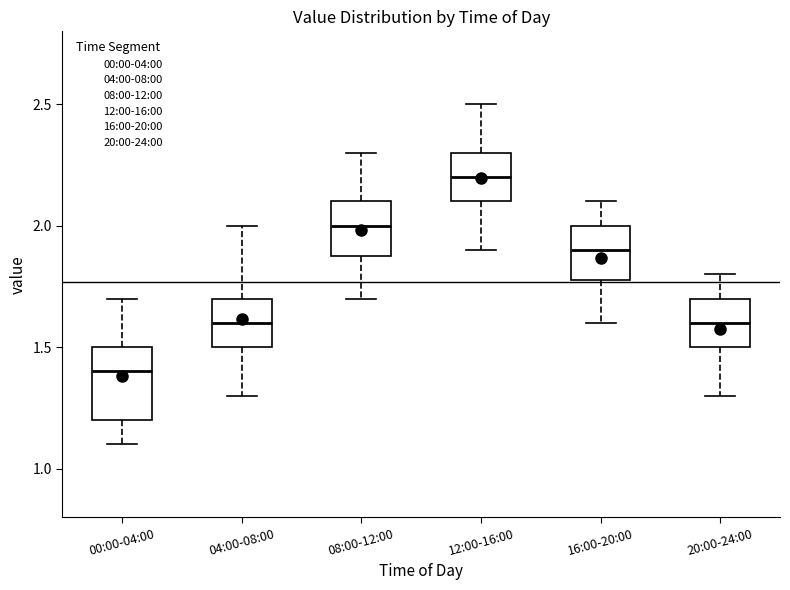

Reading left to right, read every box against the y-axis: the position of its median line, the range the box covers, and the ends of its whiskers. The values are not printed on the chart, so give them approximately, as read against the axis.

00:00-04:00: median 1.4, box 1.2 to 1.5, whiskers 1.1 to 1.7
04:00-08:00: median 1.6, box 1.5 to 1.7, whiskers 1.3 to 2.0
08:00-12:00: median 2.0, box 1.9 to 2.1, whiskers 1.7 to 2.3
12:00-16:00: median 2.2, box 2.1 to 2.3, whiskers 1.9 to 2.5
16:00-20:00: median 1.9, box 1.8 to 2.0, whiskers 1.6 to 2.1
20:00-24:00: median 1.6, box 1.5 to 1.7, whiskers 1.3 to 1.8